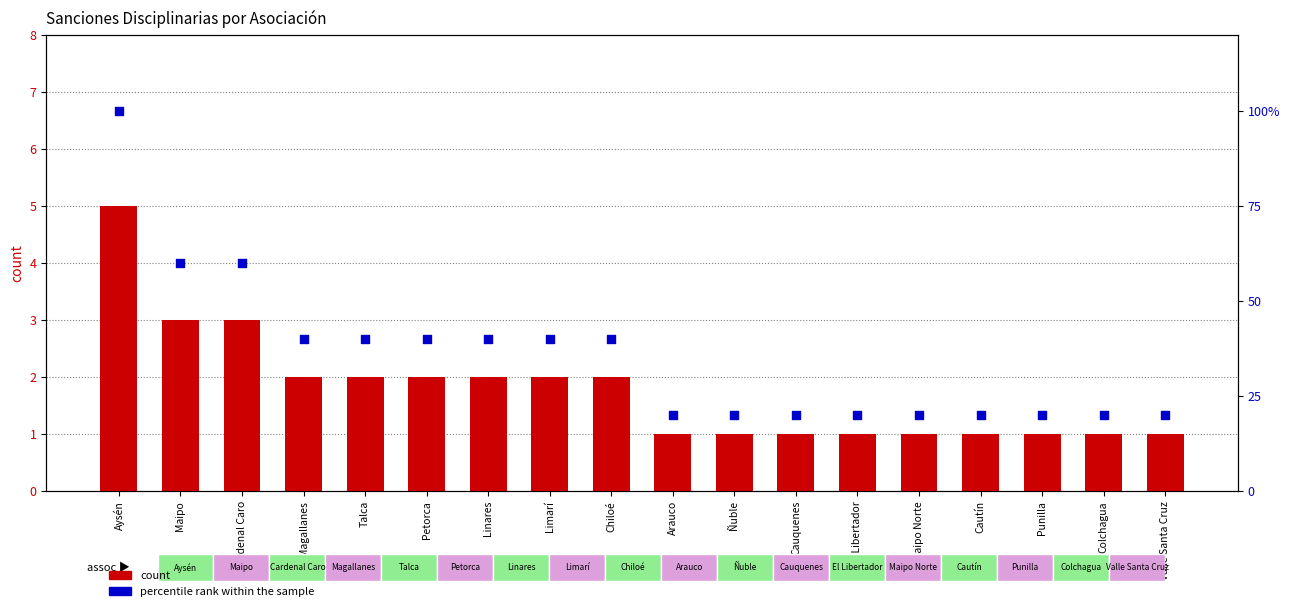

Which series has the widest spread of Y values?

percentile rank within the sample